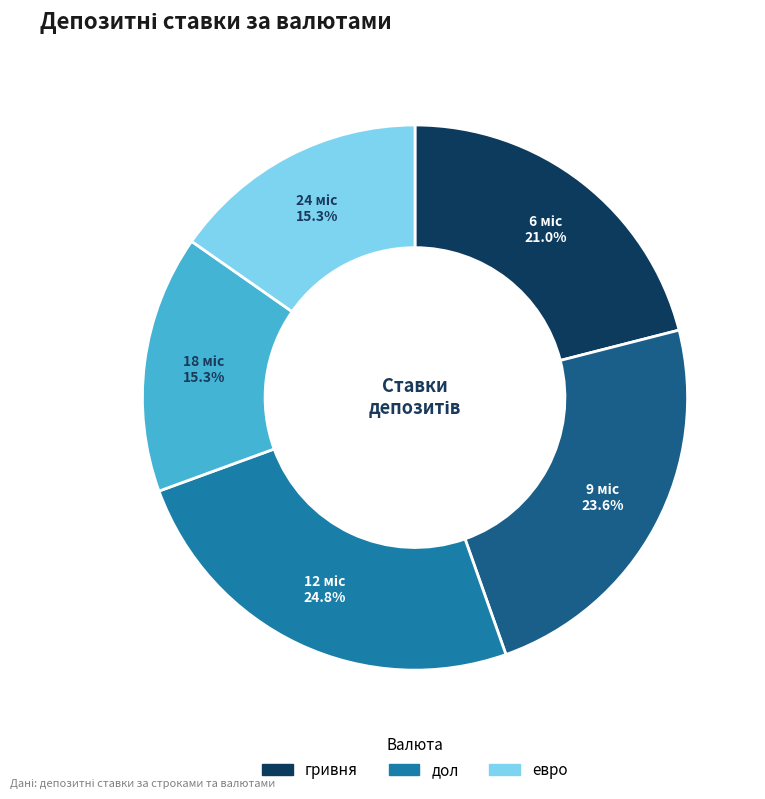

Is there any slice that represents more than half of the pie?

No